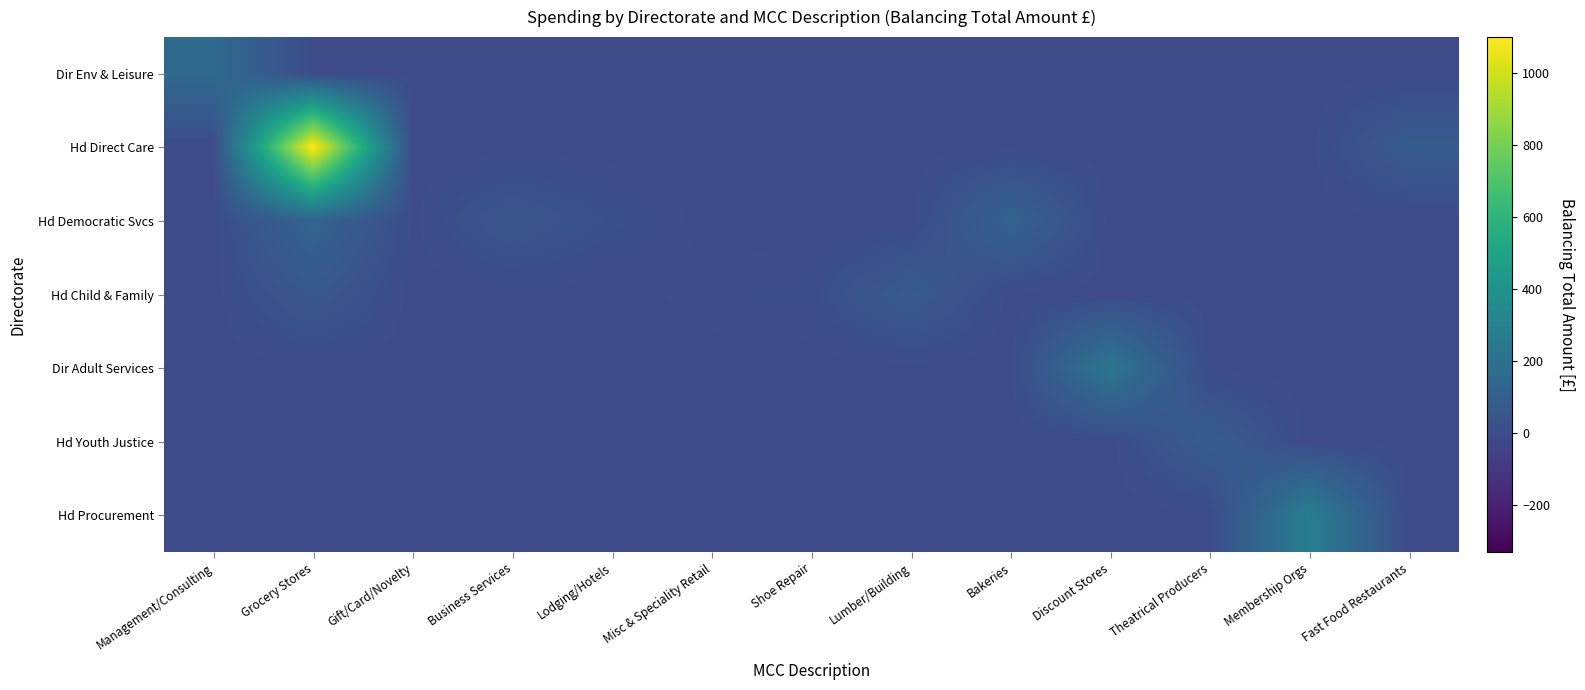

At which category is the sum across all series the highest?

Grocery Stores